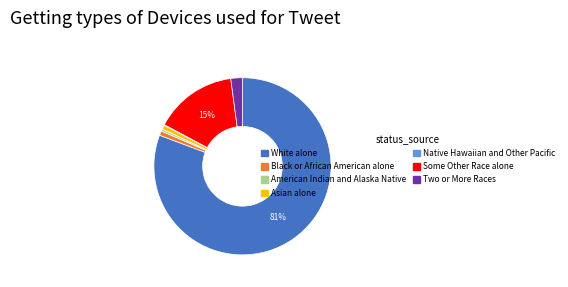

Which slice is the largest?

White alone